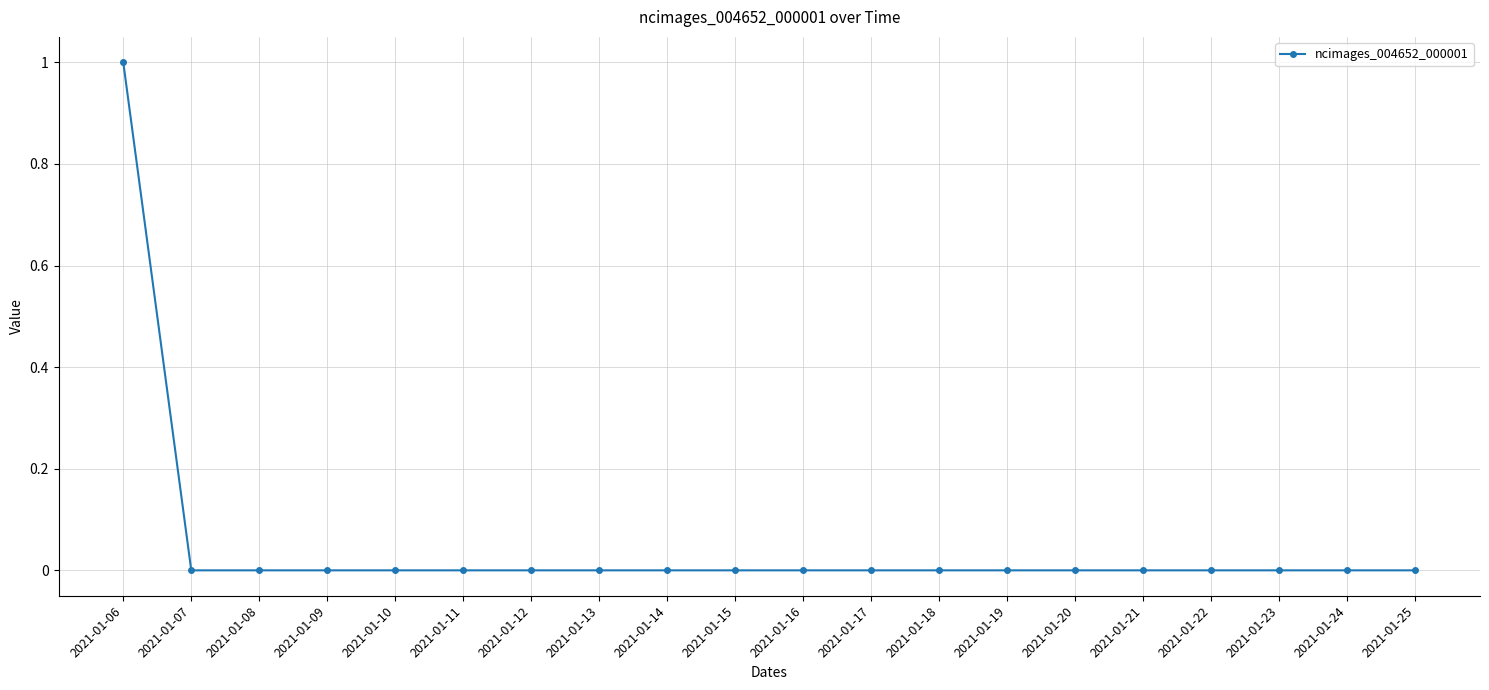

Which label corresponds to the largest value in the chart?

2021-01-06